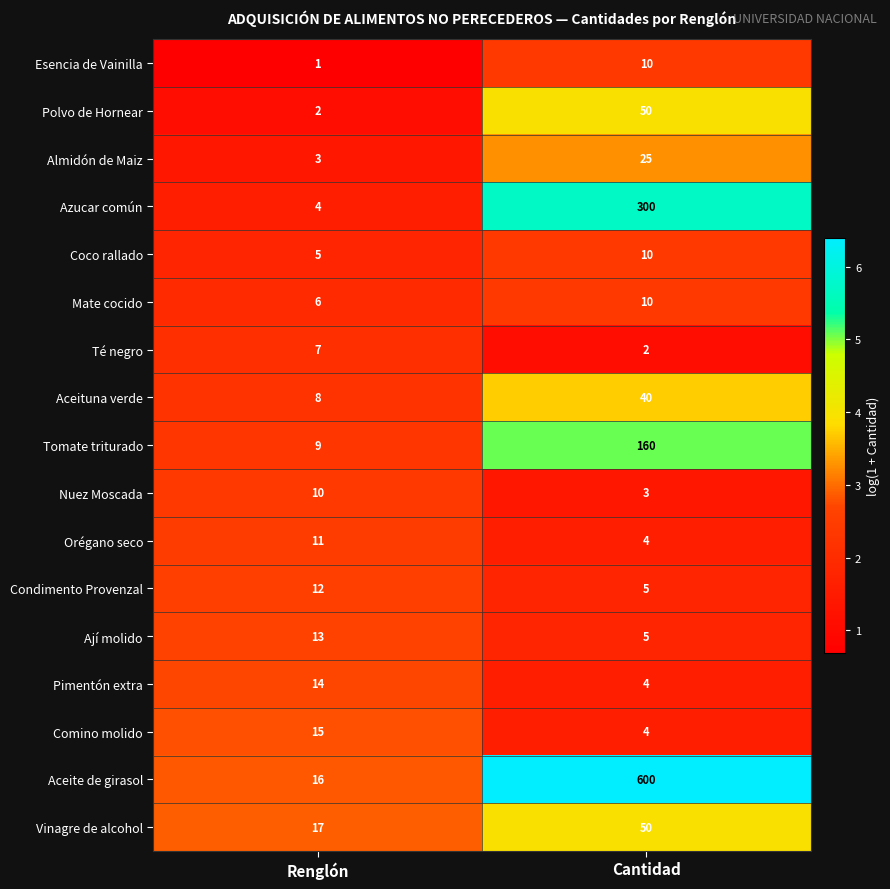

What is the difference between the highest and lowest values at Cantidad?

598